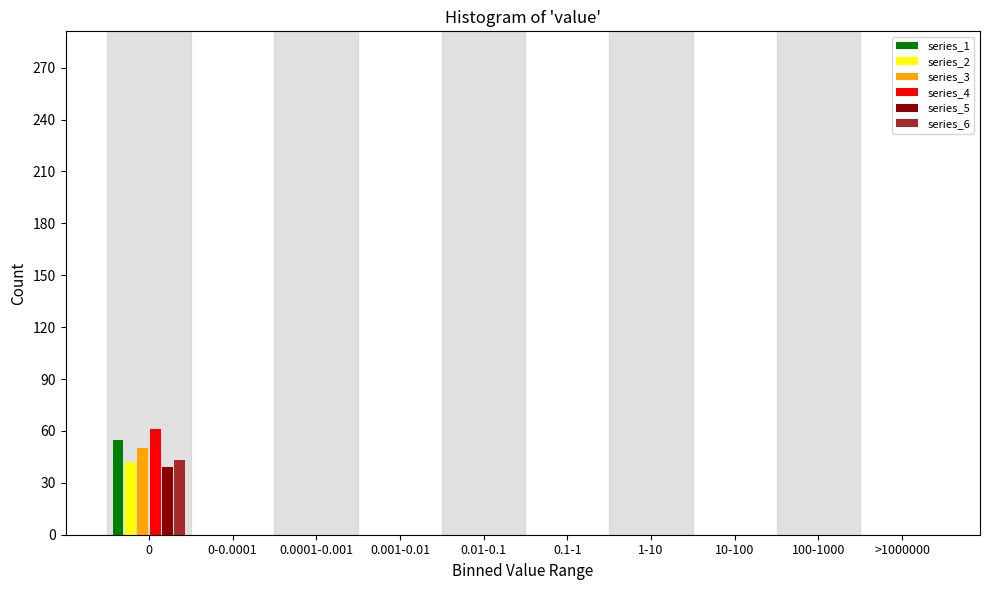

The series_1 series shows 0 at 1-10. True or false?

True